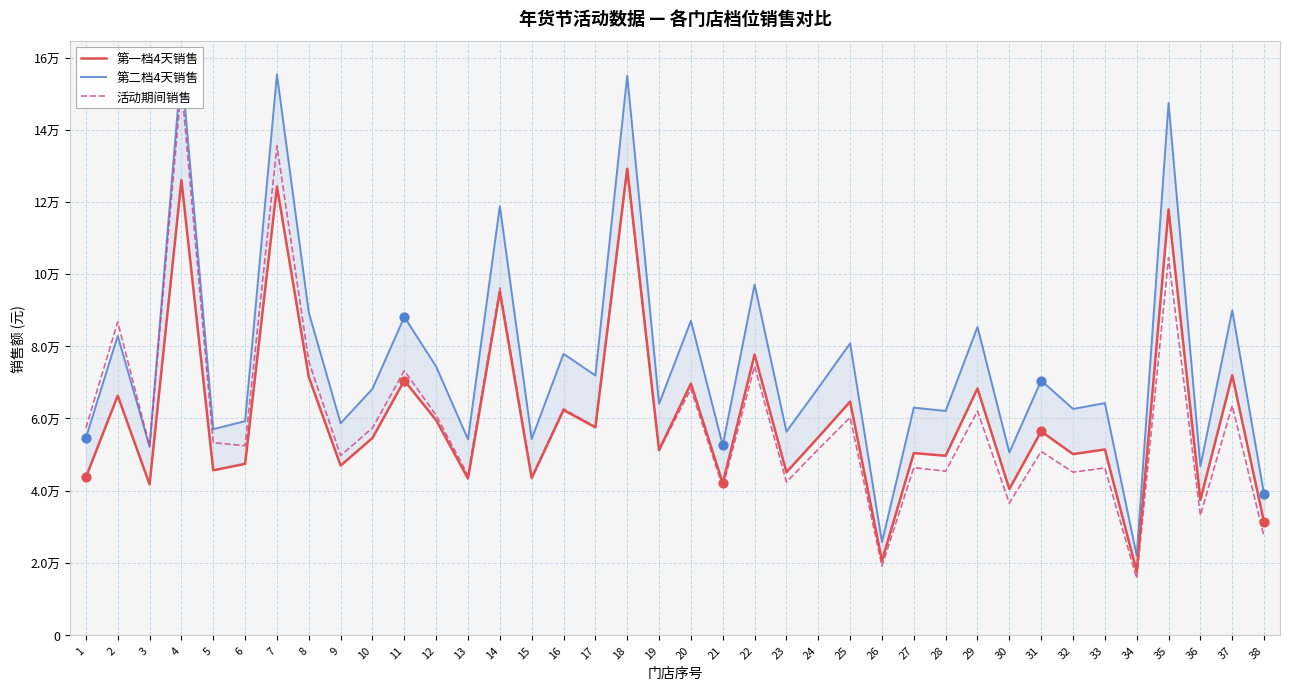

What are all the series names shown in the legend?

第一档4天销售, 第二档4天销售, 活动期间销售